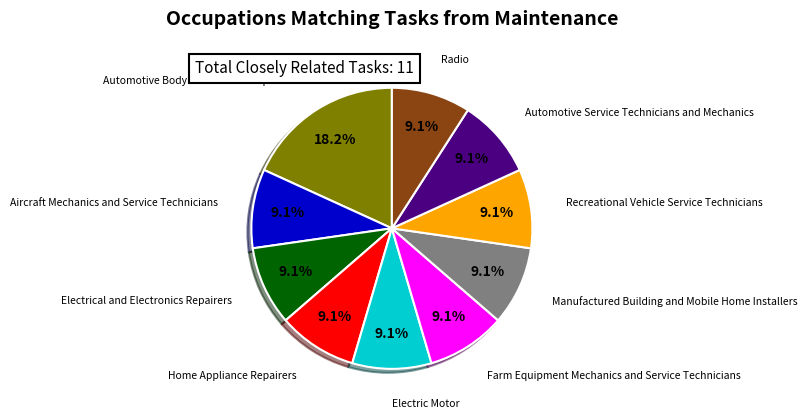

Is there a majority slice in this chart?

No